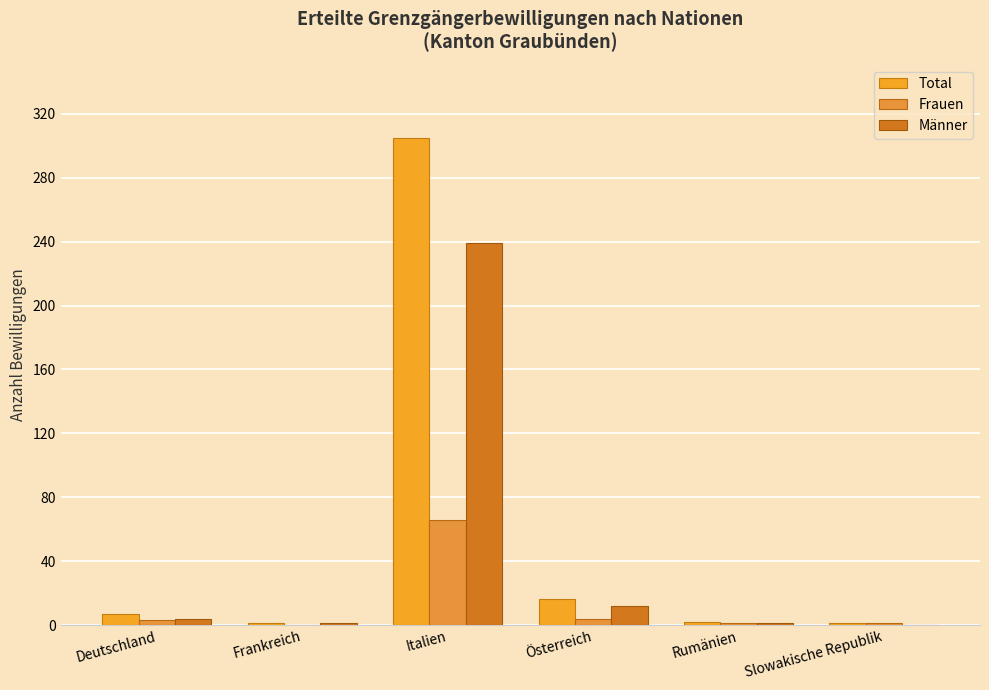

What is the difference between the Männer values at Italien and Rumänien?

238